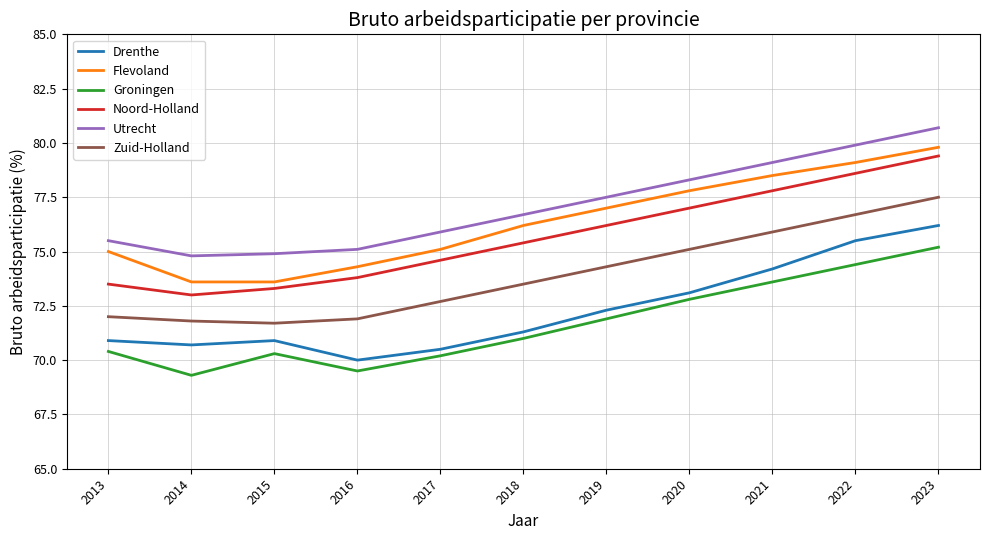

What is the difference between the maximum and second lowest values in the Groningen series?

5.7